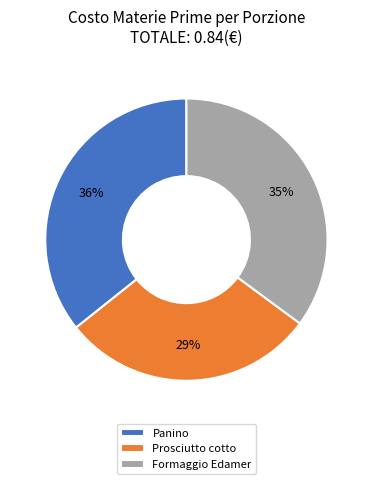

To the nearest percent, what is the combined percentage of Formaggio Edamer and Prosciutto cotto?

64%